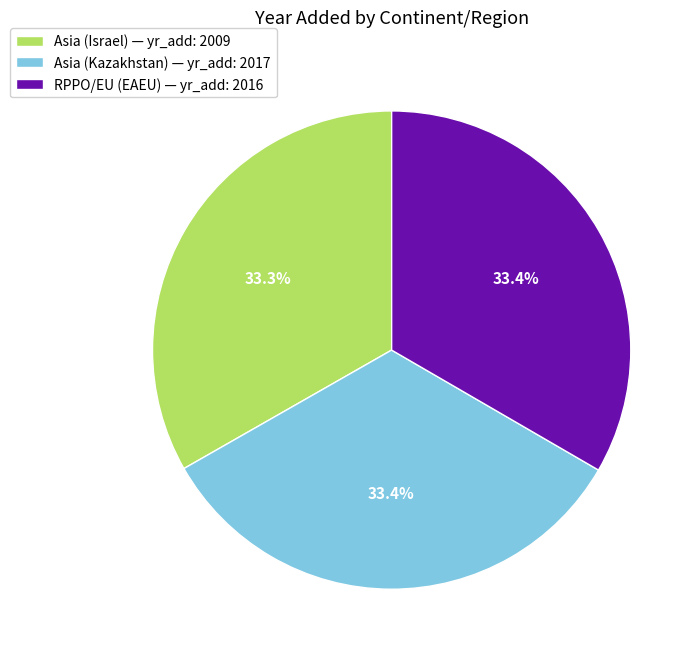

What is the ratio of the value at RPPO/EU (EAEU) to the value at Asia (Israel)?

1.0